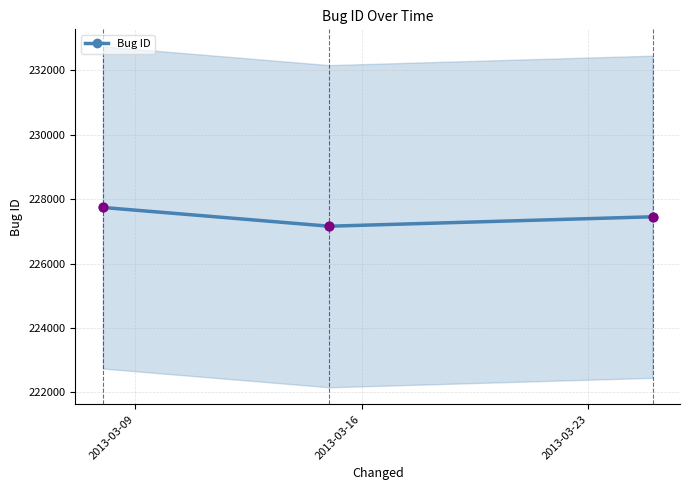

What is the value of the Bug ID point at the 2nd from the left?

227158